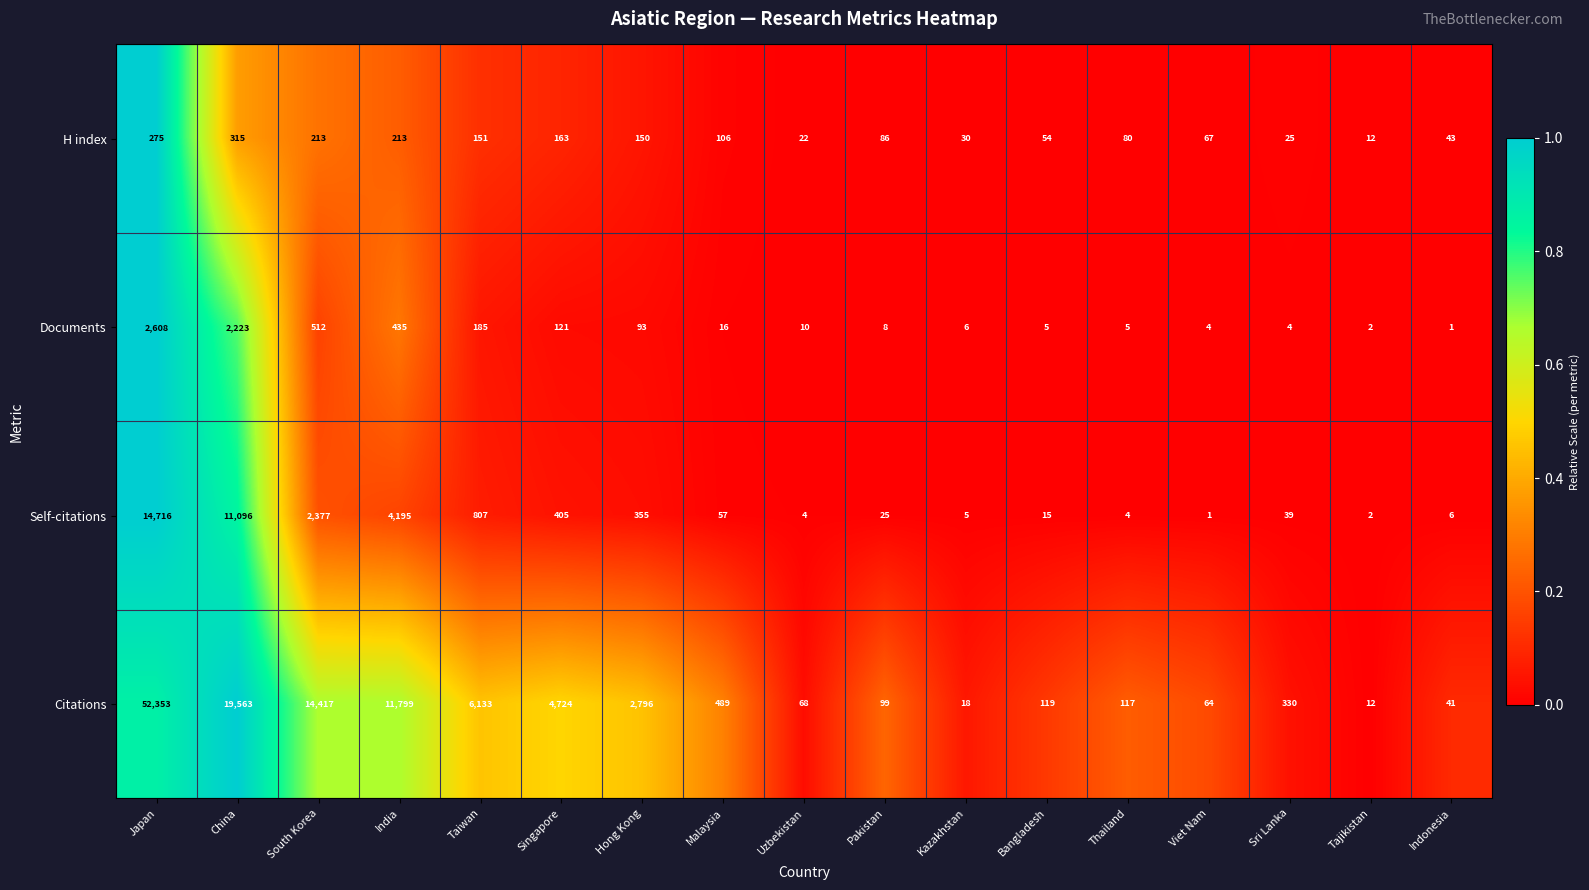

What is the difference between the maximum and minimum values in the Self-citations series?

14715